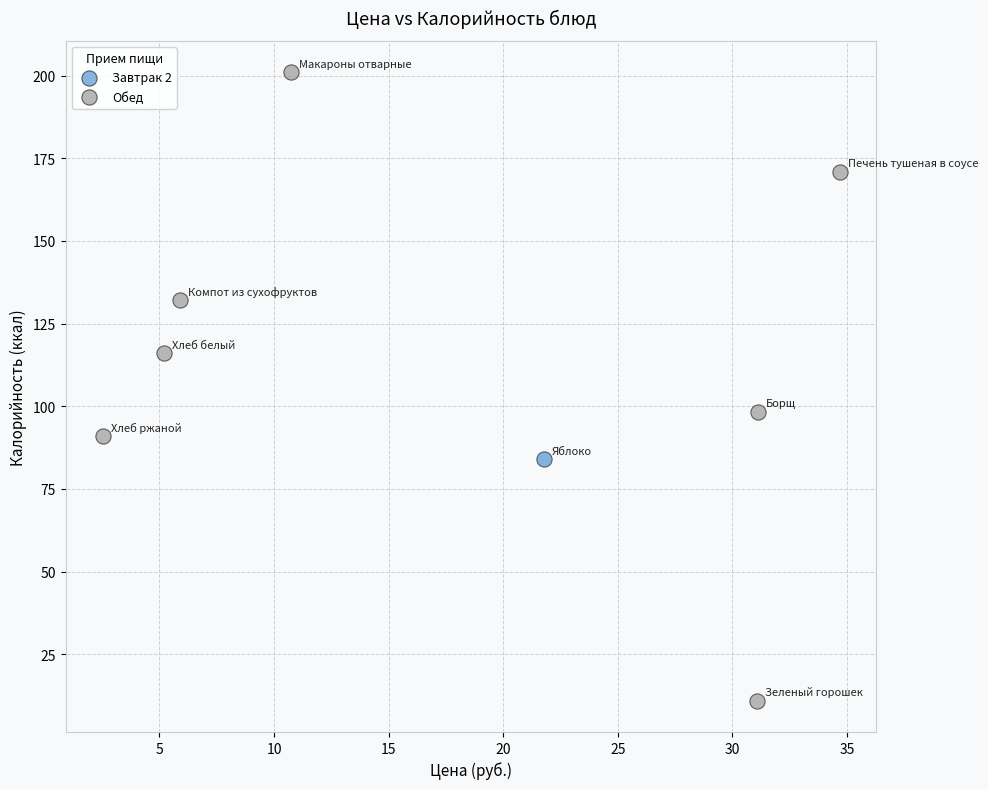

What are all the series names shown in the legend?

Обед, Завтрак 2